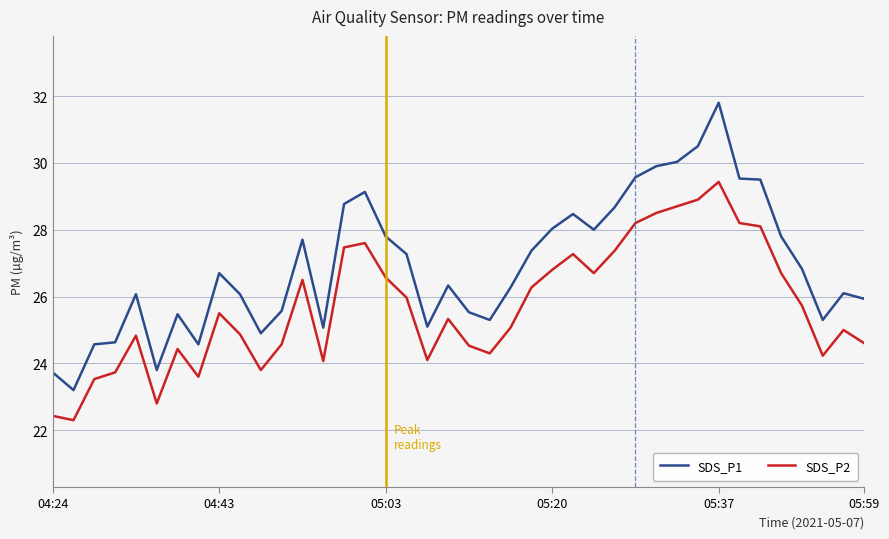

Which series has the largest range (max minus min)?

SDS_P1